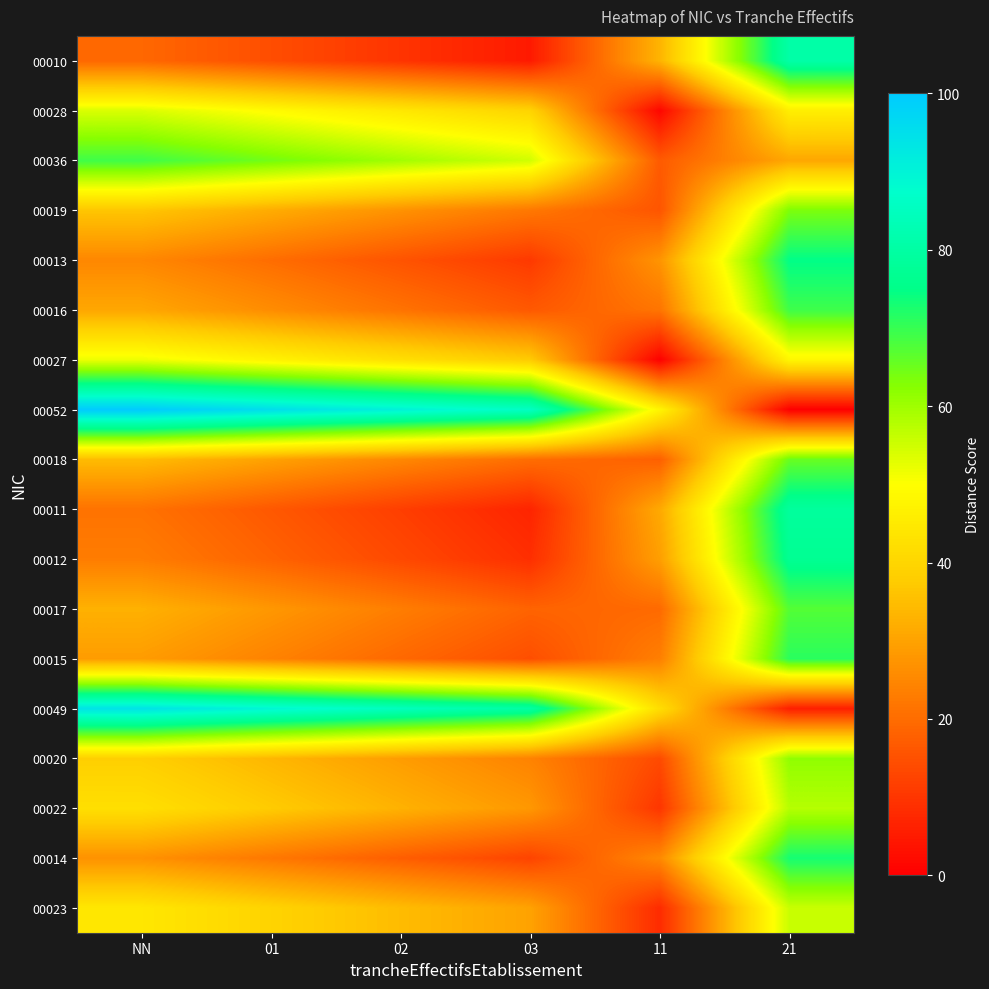

Reading left to right, list all the values displayed in this chart.

00010: NN=19.2	01=14.5	02=9.7	03=4.9	11=33.2	21=80.8
00028: NN=53.8	01=49.1	02=44.3	03=39.6	11=1.5	21=46.2
00036: NN=69.2	01=64.5	02=59.7	03=54.9	11=16.8	21=30.8
00019: NN=36.5	01=31.8	02=27.0	03=22.3	11=15.8	21=63.5
00013: NN=25.0	01=20.2	02=15.5	03=10.7	11=27.4	21=75.0
00016: NN=30.8	01=26.0	02=21.2	03=16.5	11=21.6	21=69.2
00027: NN=51.9	01=47.2	02=42.4	03=37.6	11=0.5	21=48.1
00052: NN=100.0	01=95.2	02=90.5	03=85.7	11=47.6	21=0.0
00018: NN=34.6	01=29.9	02=25.1	03=20.3	11=17.8	21=65.4
00011: NN=21.2	01=16.4	02=11.6	03=6.9	11=31.2	21=78.8
00012: NN=23.1	01=18.3	02=13.6	03=8.8	11=29.3	21=76.9
00017: NN=32.7	01=27.9	02=23.2	03=18.4	11=19.7	21=67.3
00015: NN=28.8	01=24.1	02=19.3	03=14.6	11=23.5	21=71.2
00049: NN=94.2	01=89.5	02=84.7	03=79.9	11=41.8	21=5.8
00020: NN=38.5	01=33.7	02=28.9	03=24.2	11=13.9	21=61.5
00022: NN=42.3	01=37.5	02=32.8	03=28.0	11=10.1	21=57.7
00014: NN=26.9	01=22.2	02=17.4	03=12.6	11=25.5	21=73.1
00023: NN=44.2	01=39.5	02=34.7	03=29.9	11=8.2	21=55.8